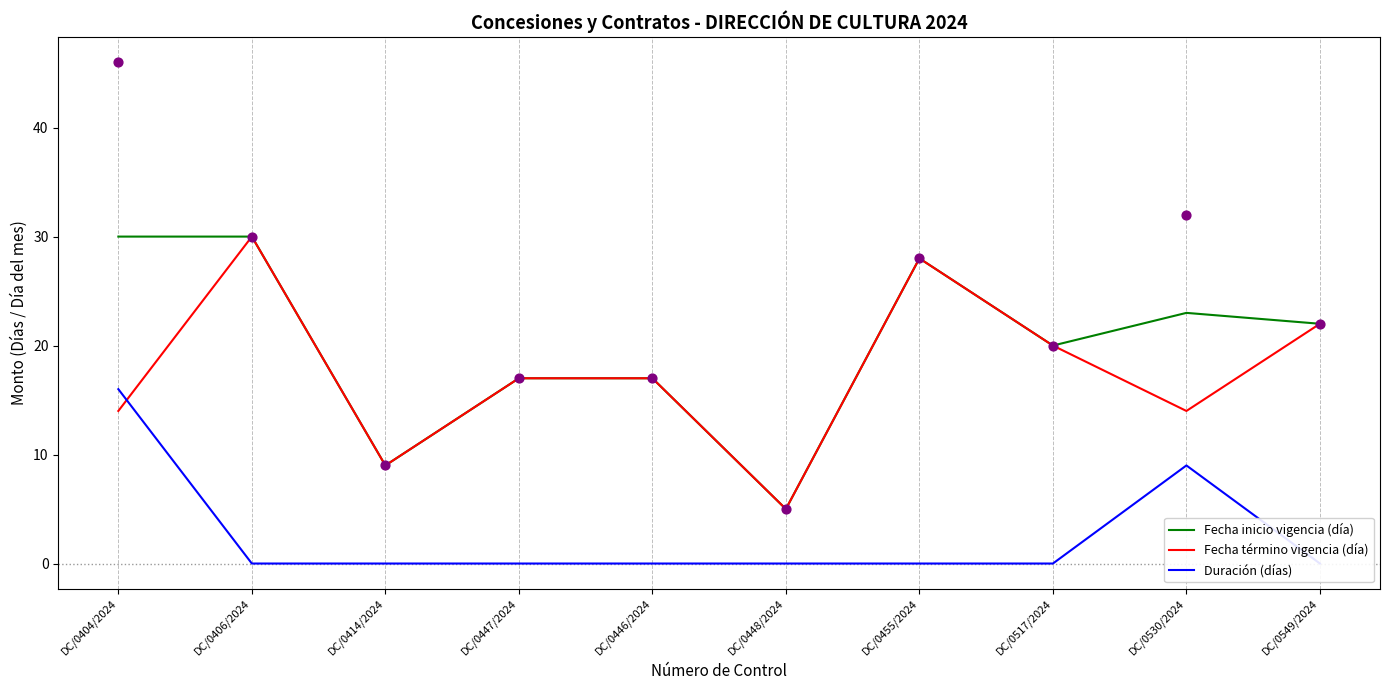

What are all the series names shown in the legend?

Fecha inicio vigencia (día), Fecha término vigencia (día), Duración (días)